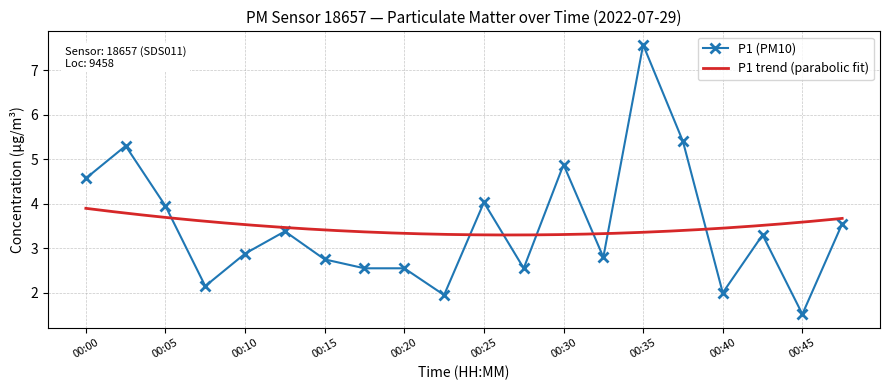

At which category does the data reach its first local peak?

00:03